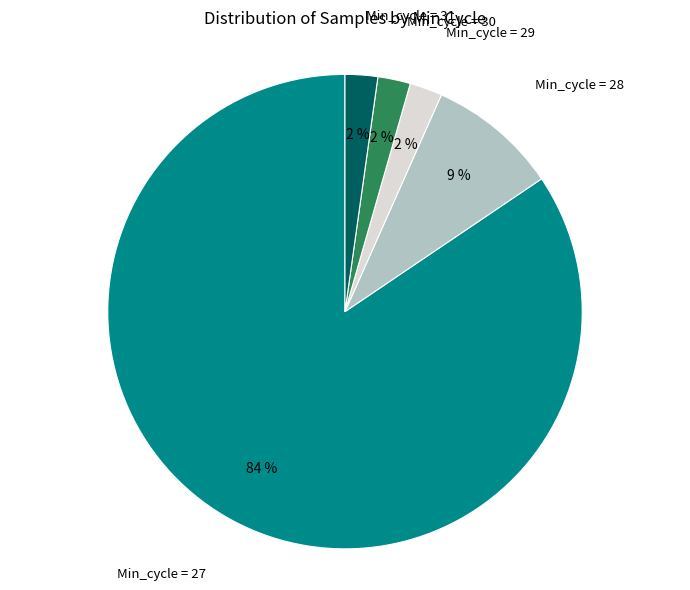

Does Min_cycle = 27 account for over 50% of the chart?

Yes